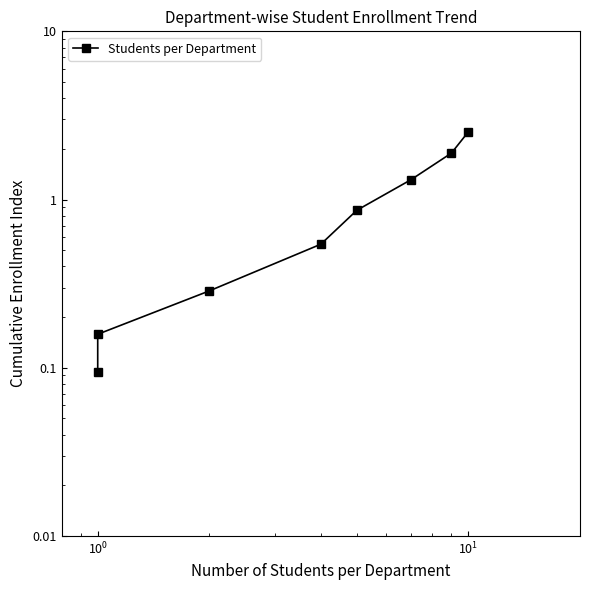

What is the average value?

1.0